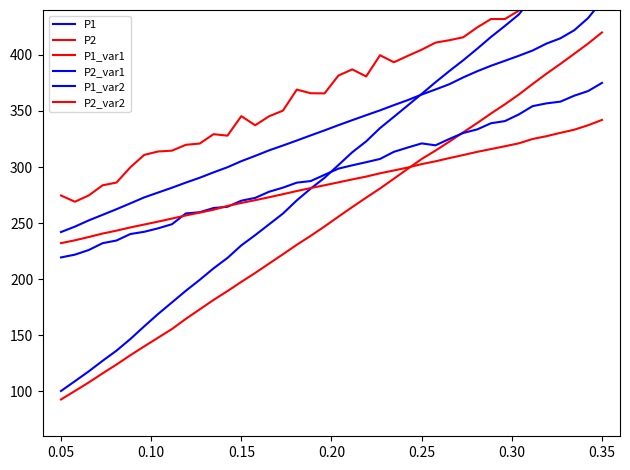

What is the difference between the maximum and minimum values in the P1_var2 series?

205.9